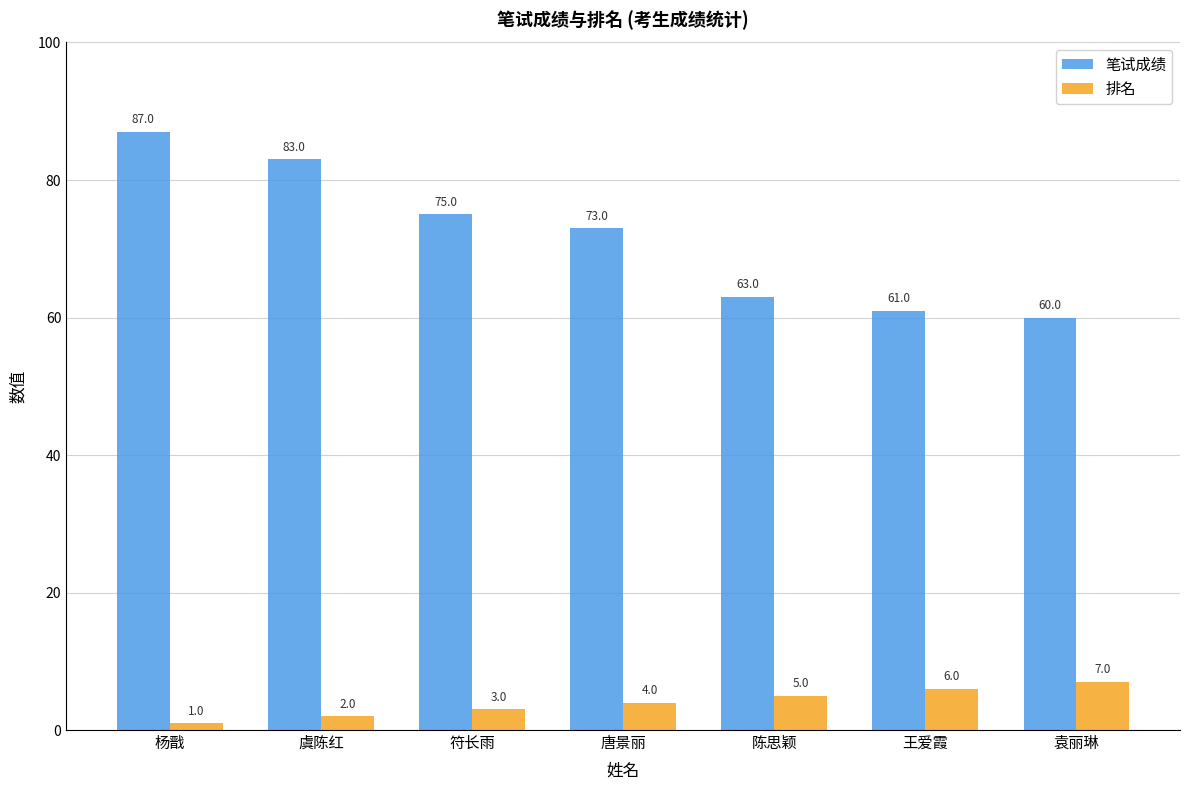

The value of 排名 at 陈思颖 is 5. True or false?

True